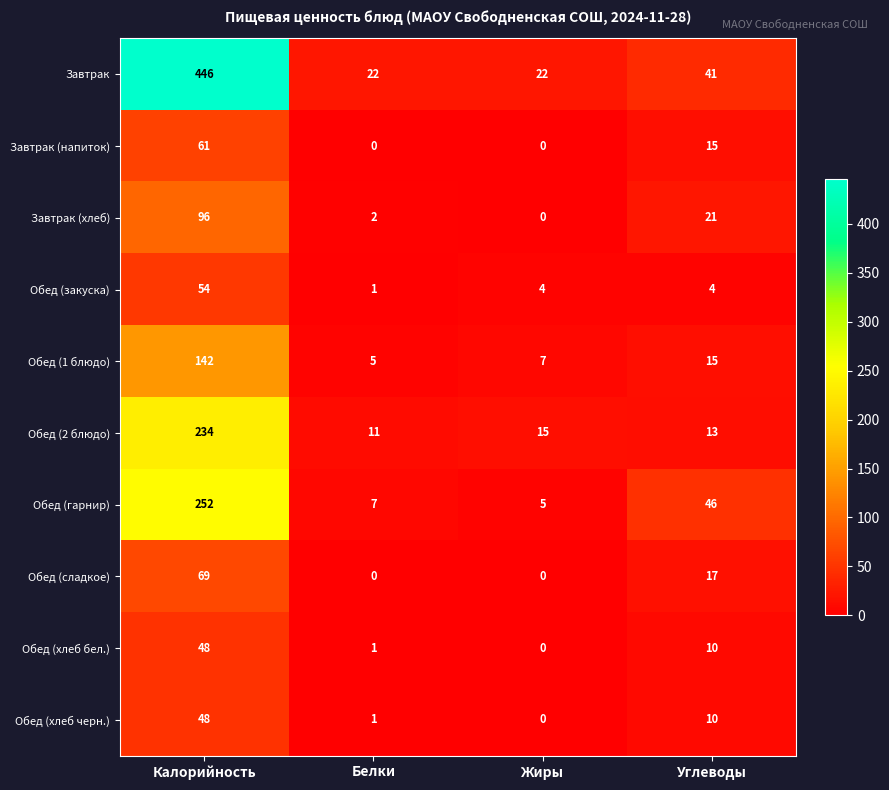

At which label does Завтрак (напиток) reach its peak?

Калорийность